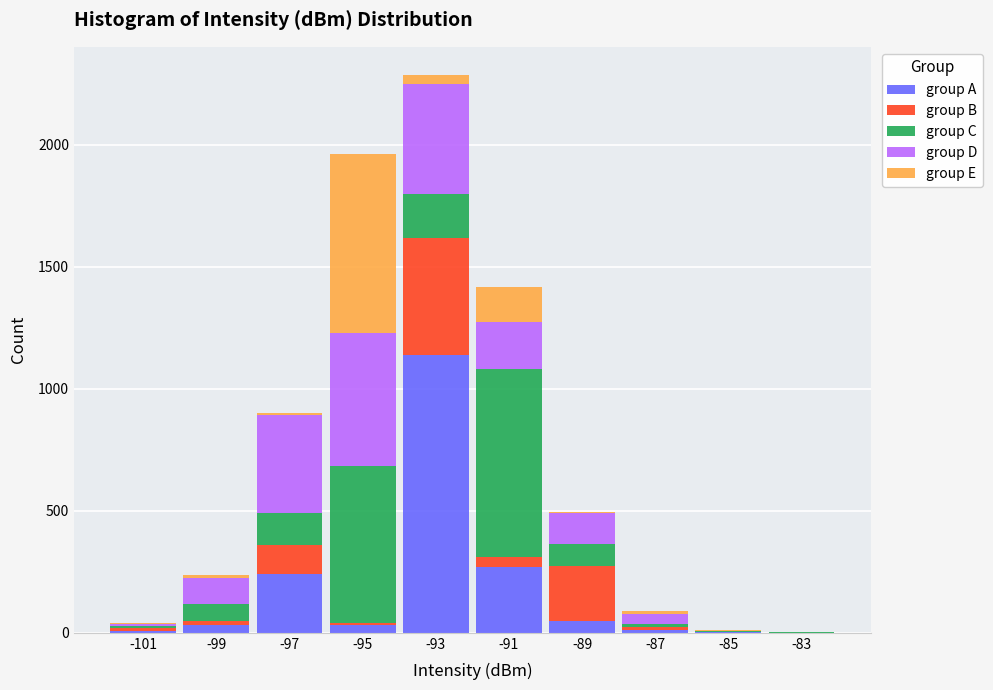

Reading left to right, list every stacked bar in this chart as the range it spans on the x-axis followed by its total height. The values are not printed on the chart, so give them approximately, as read against the axis.

-102 to -100: under 50
-100 to -98: 250
-98 to -96: 900
-96 to -94: 1950
-94 to -92: 2300
-92 to -90: 1400
-90 to -88: 500
-88 to -86: 100
-86 to -84: under 50
-84 to -82: under 50